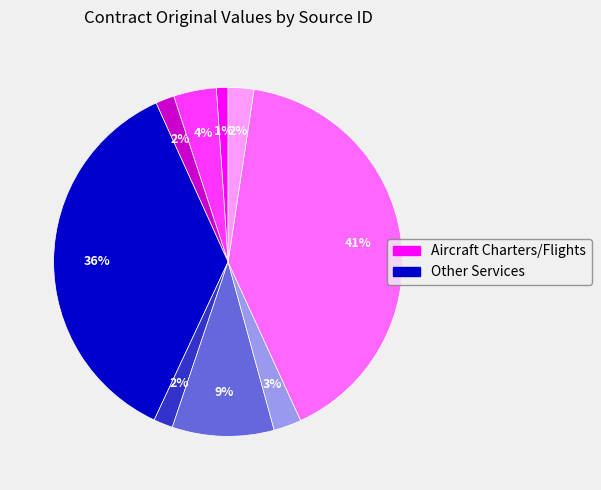

To the nearest percent, what is the difference between the largest and smallest slice percentages?

40%